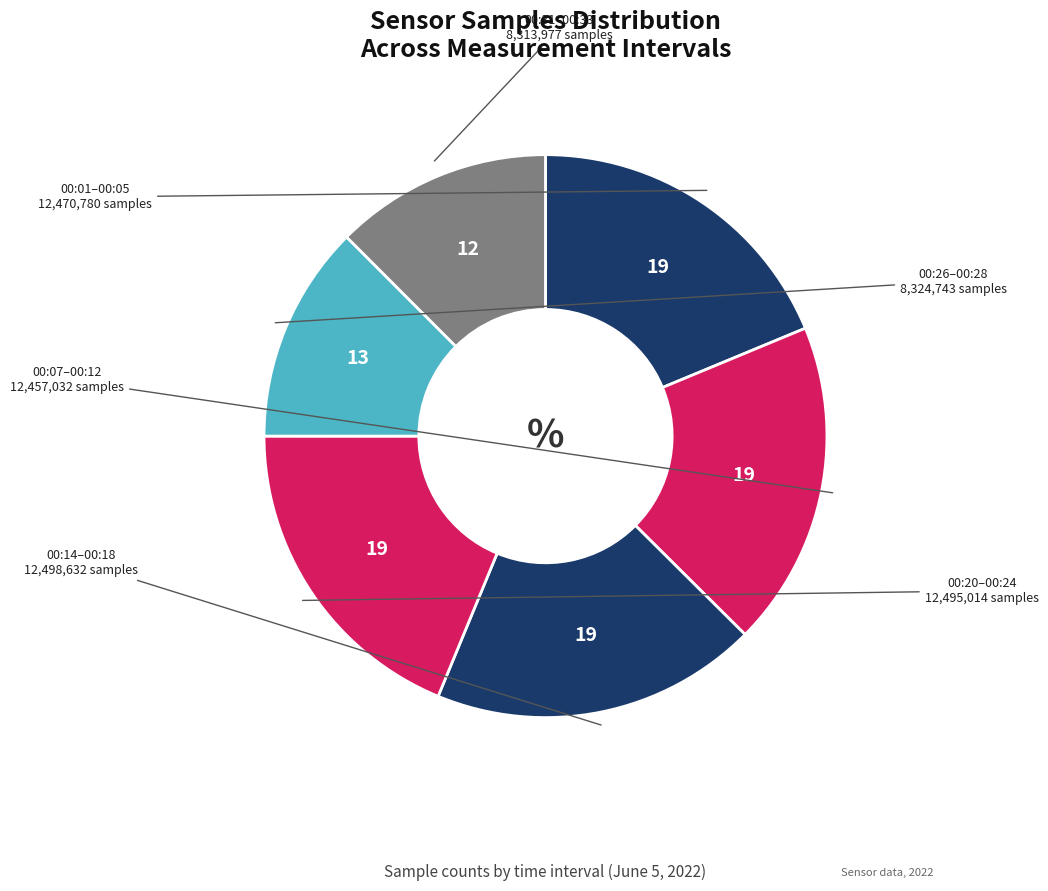

Count the number of slices in the pie.

6